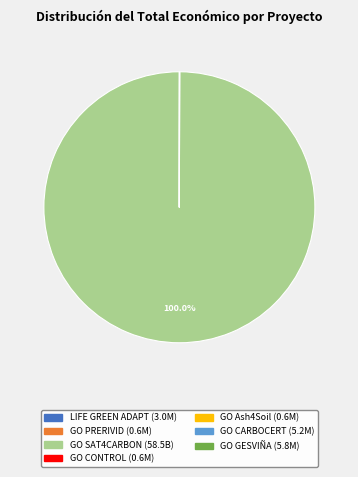

Is GO SAT4CARBON the majority of the pie?

Yes